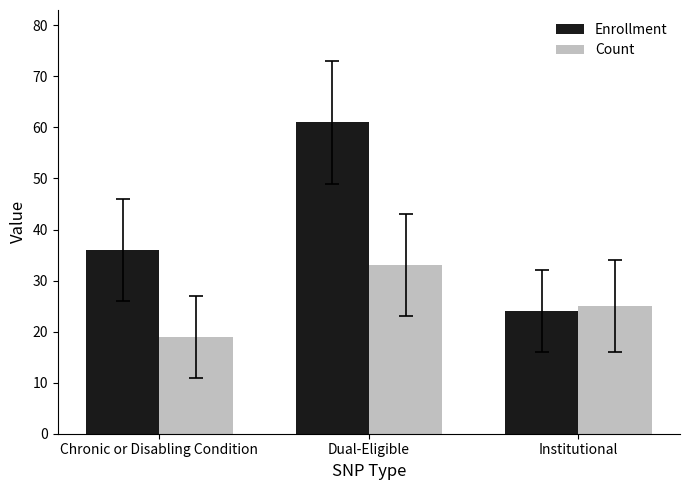

Which series has the largest total across all categories?

Enrollment